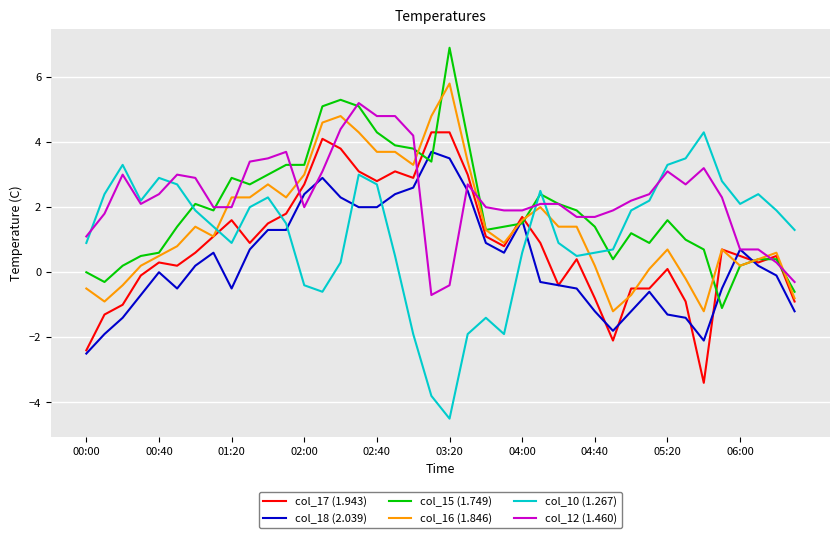

What is the greatest value displayed?

6.9